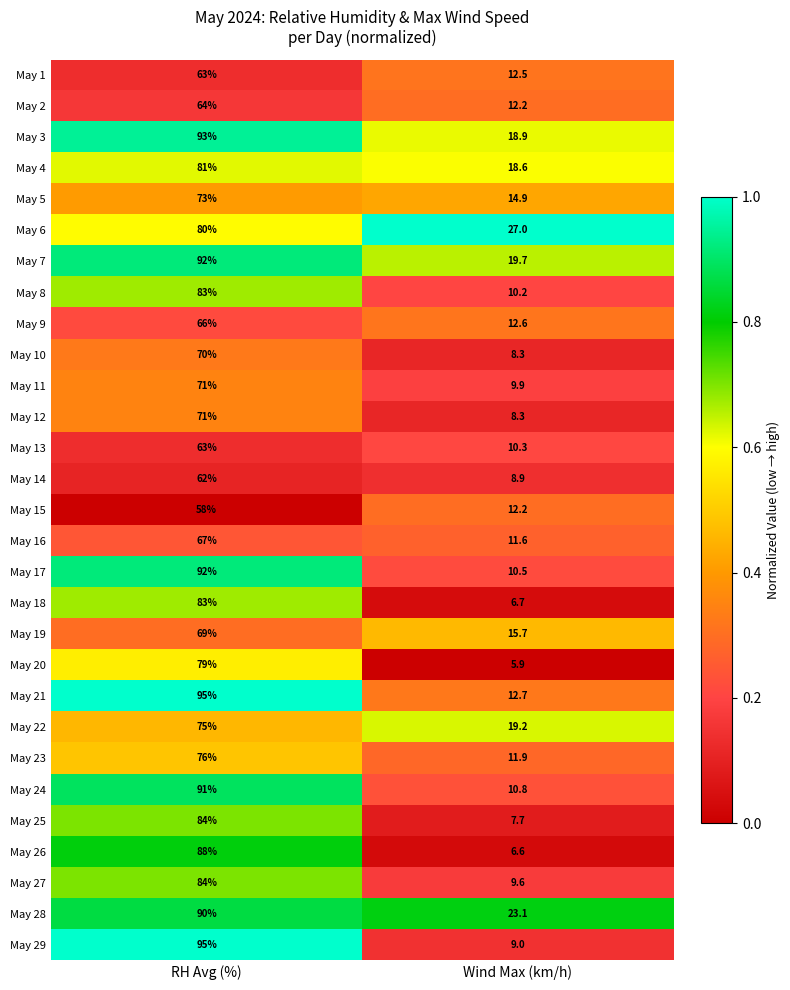

At which label is May 2 closest to 38?

Wind Max (km/h)